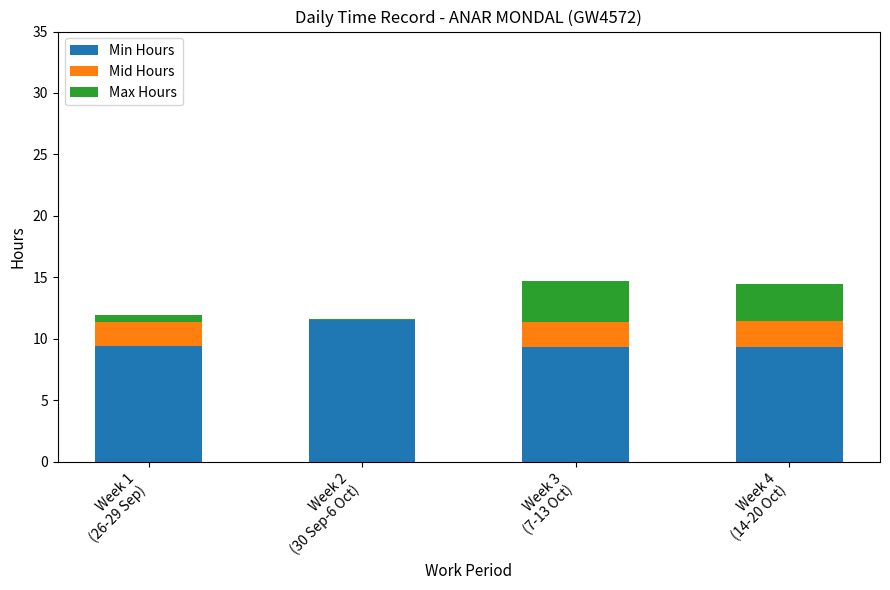

What is the sum of all Min Hours values?

39.6